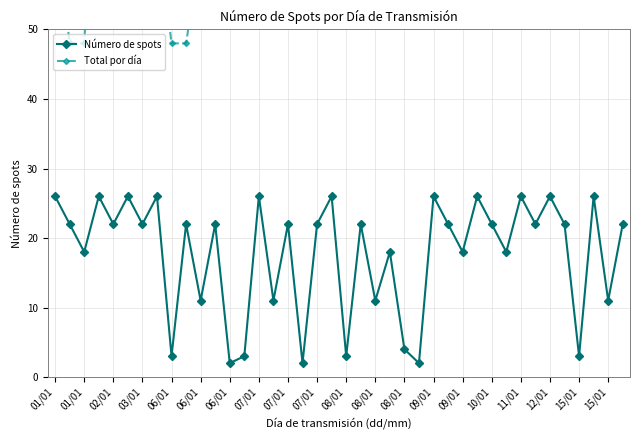

What is the sum of all values?

710